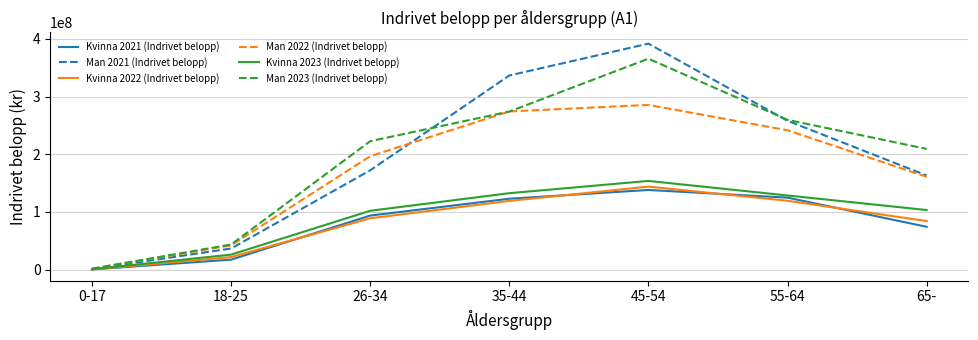

Rank the categories by Man 2021 (Indrivet belopp) value from lowest to highest.

0-17, 18-25, 65-, 26-34, 55-64, 35-44, 45-54